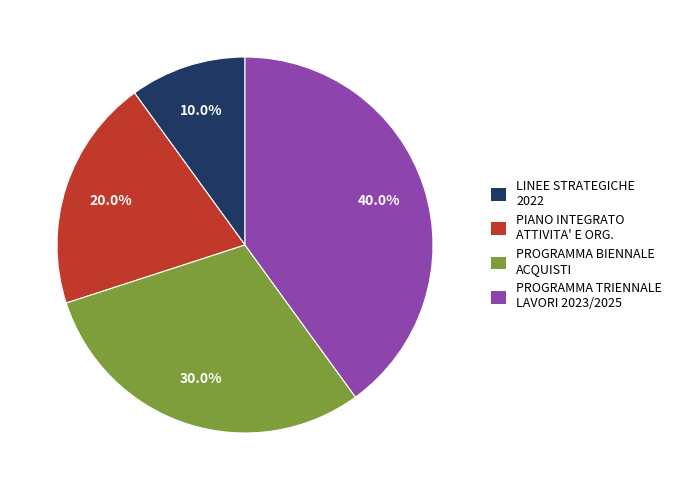

Combined, what portion of the pie is PROGRAMMA TRIENNALE LAVORI 2023/2025 and LINEE STRATEGICHE 2022?

50.0%